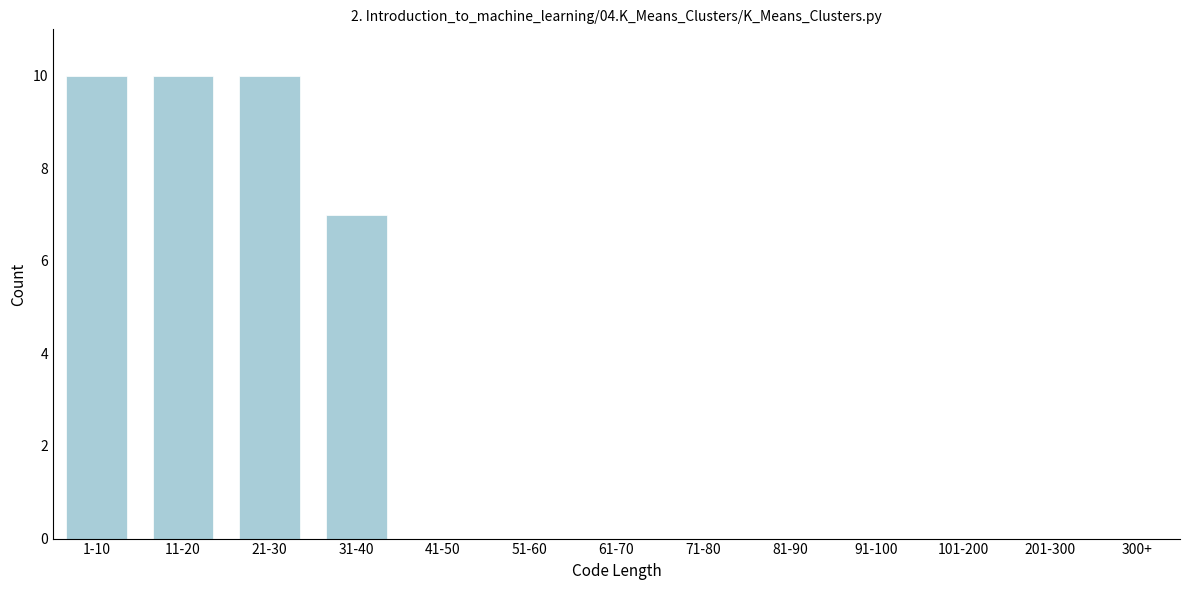

Reading left to right, transcribe all the data shown in this chart.

1-10=10	11-20=10	21-30=10	31-40=7	41-50=0	51-60=0	61-70=0	71-80=0	81-90=0	91-100=0	101-200=0	201-300=0